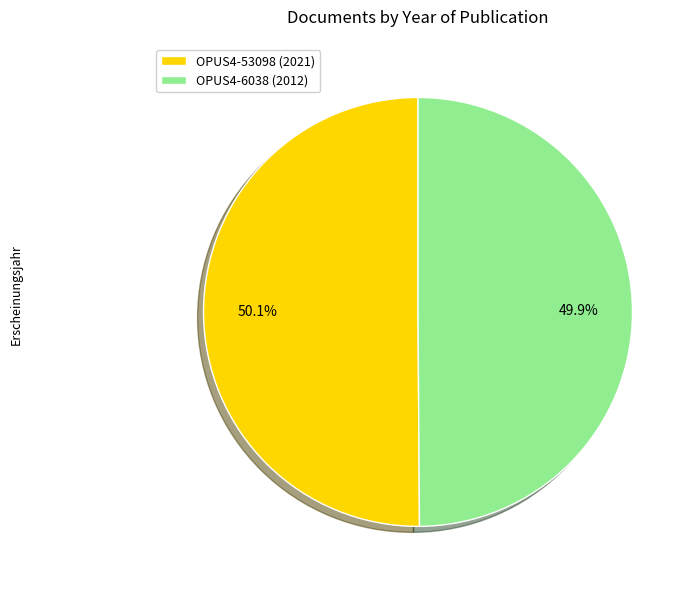

How many slices are in this pie chart?

2